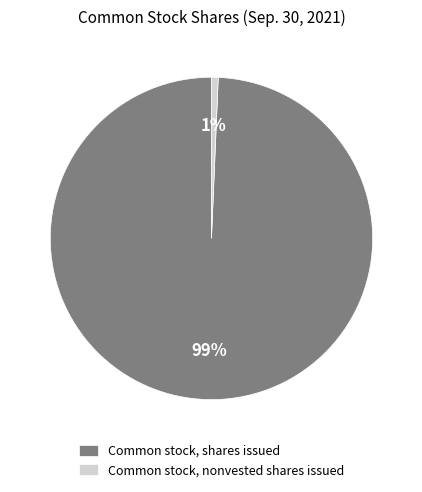

Is it true that Common stock, shares issued is 99% of the pie?

True